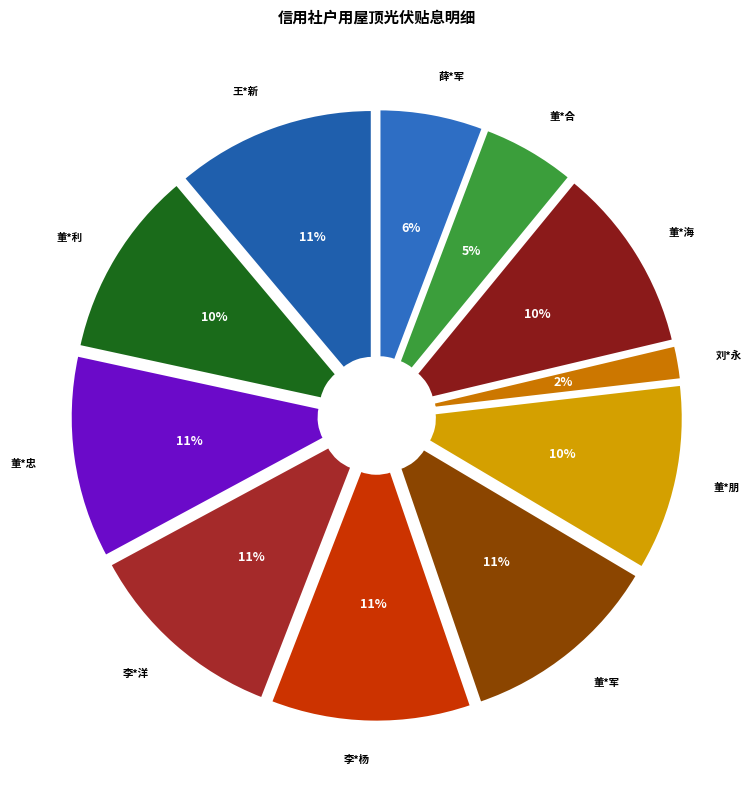

The 王*新 slice represents 11% of the pie. True or false?

True